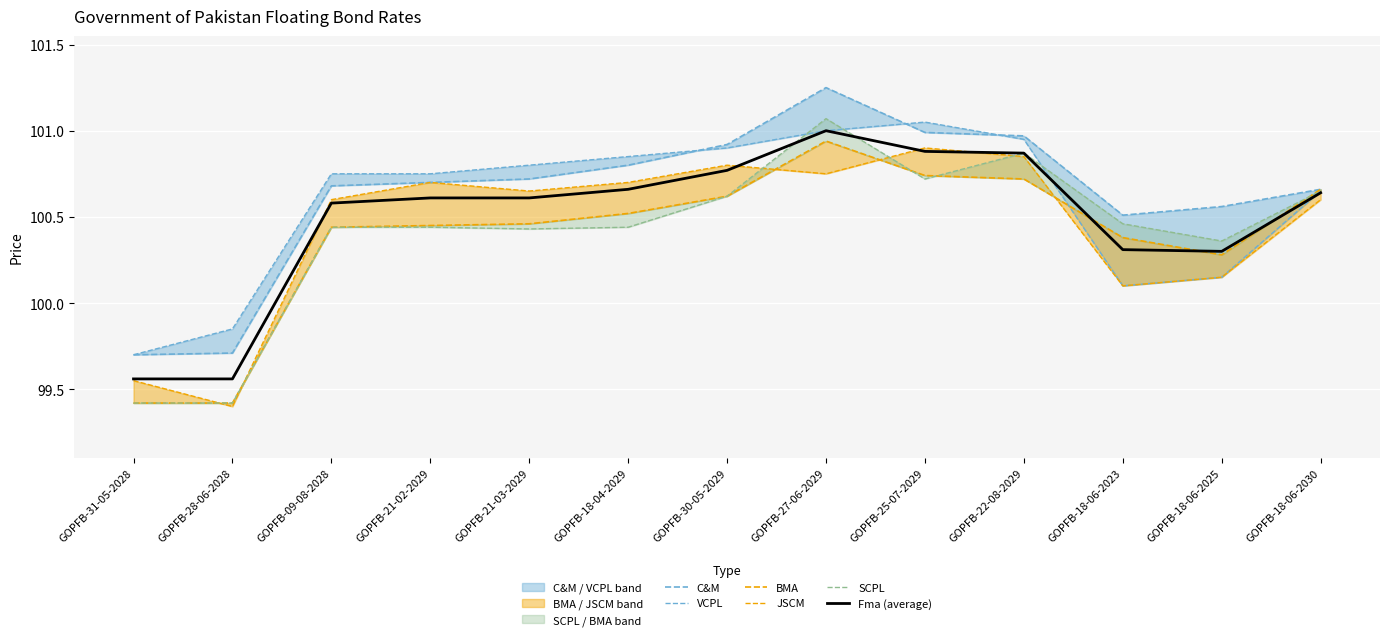

True or false: VCPL and JSCM cross at least once.

False